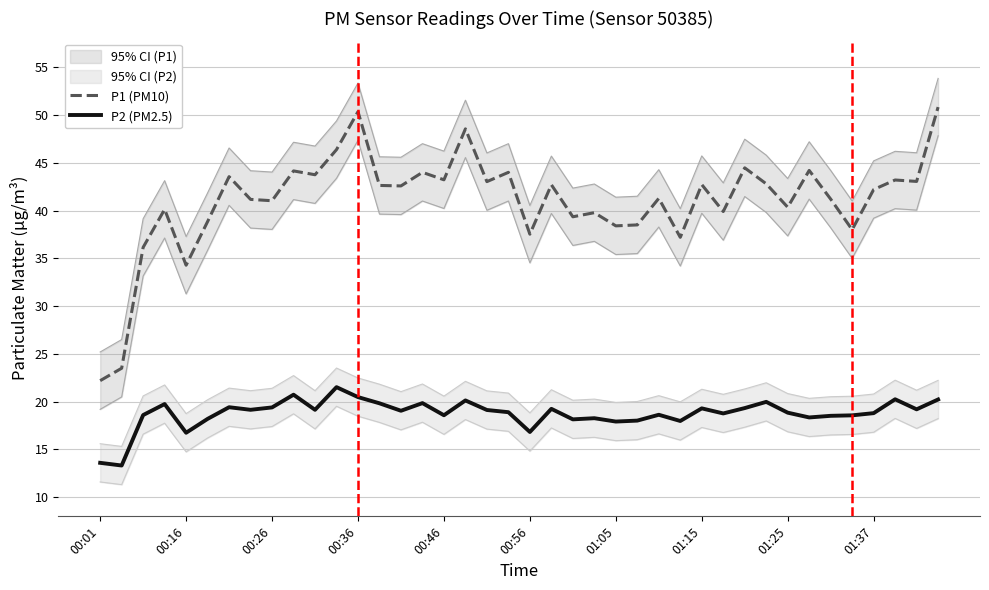

Does the chart have visible grid lines?

Yes